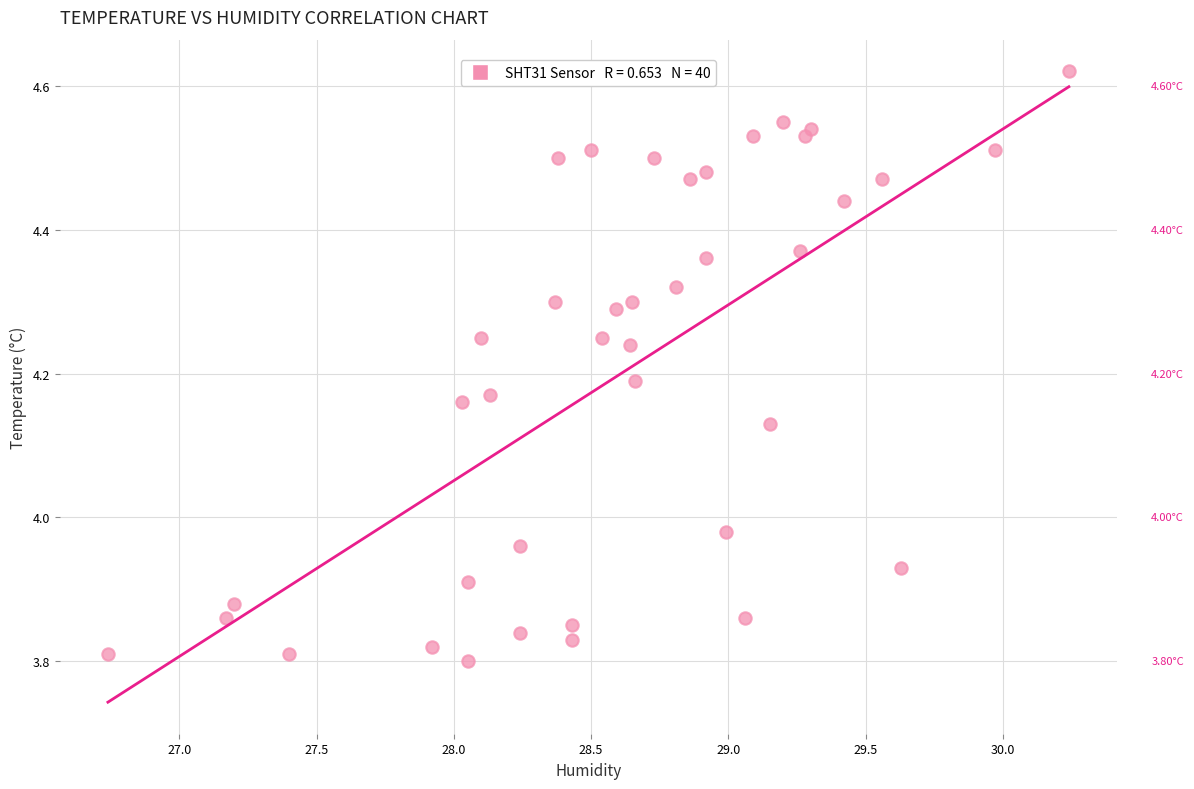

What is the range of X values (max minus min)?

3.5